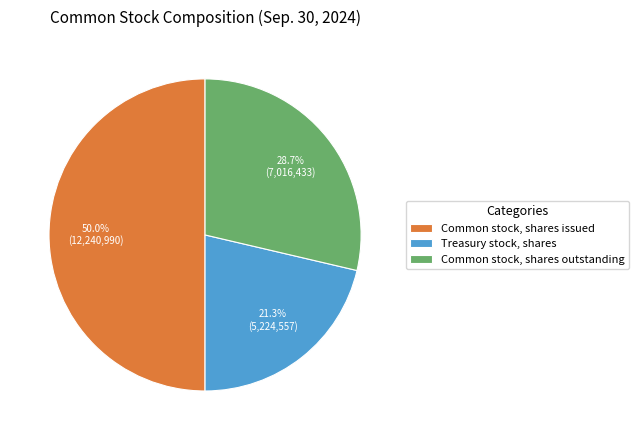

What is the total percentage of Common stock, shares outstanding and Common stock, shares issued?

78.7%